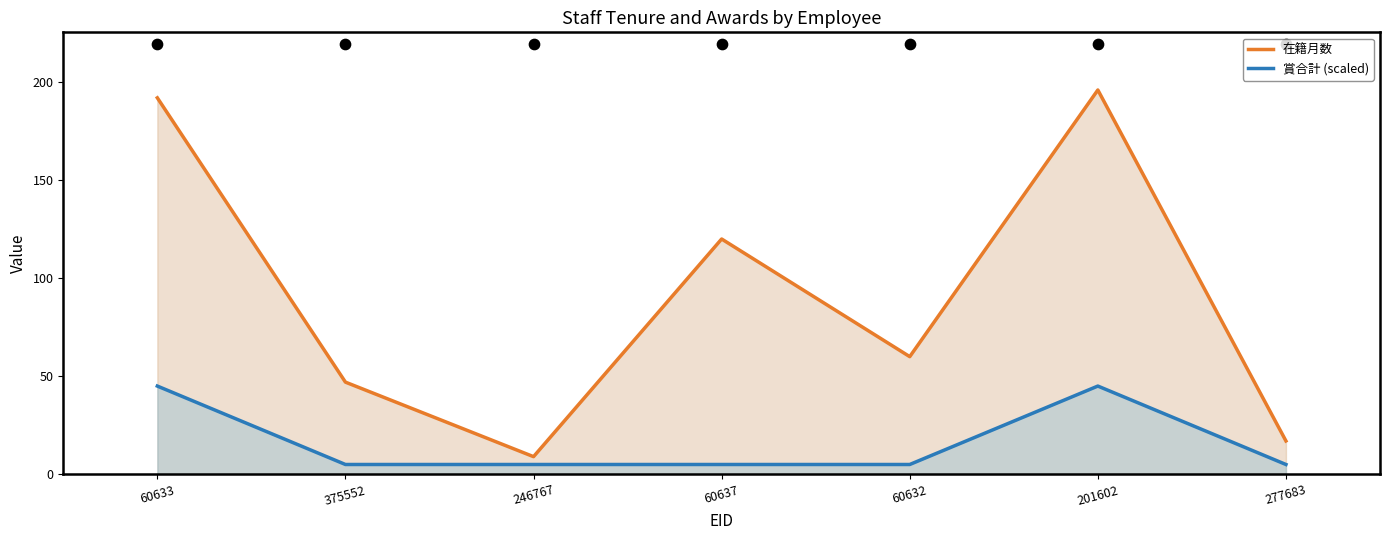

What is the total value across all series at 375552?

52